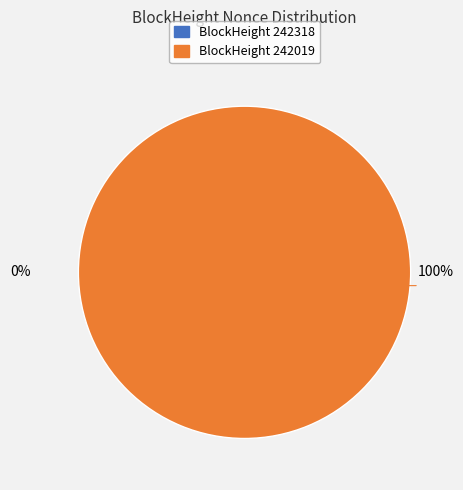

Which has a higher value, 242019 or 242318?

242019